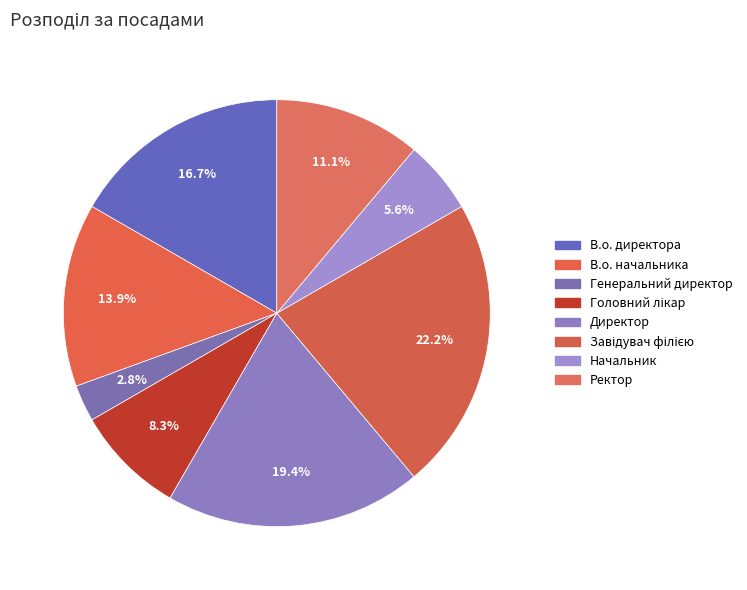

What is the total percentage of Ректор and В.о. директора?

27.8%